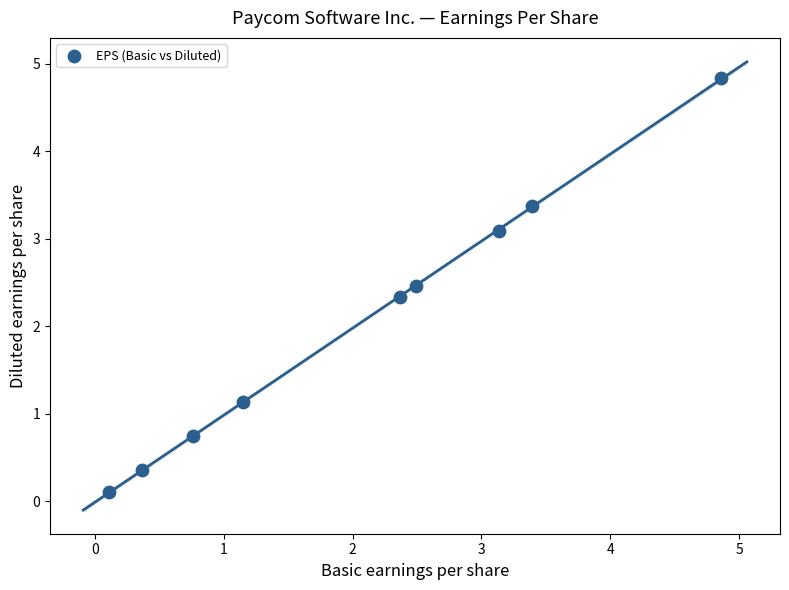

What Y value in the scatter plot is closest to 2?

2.3